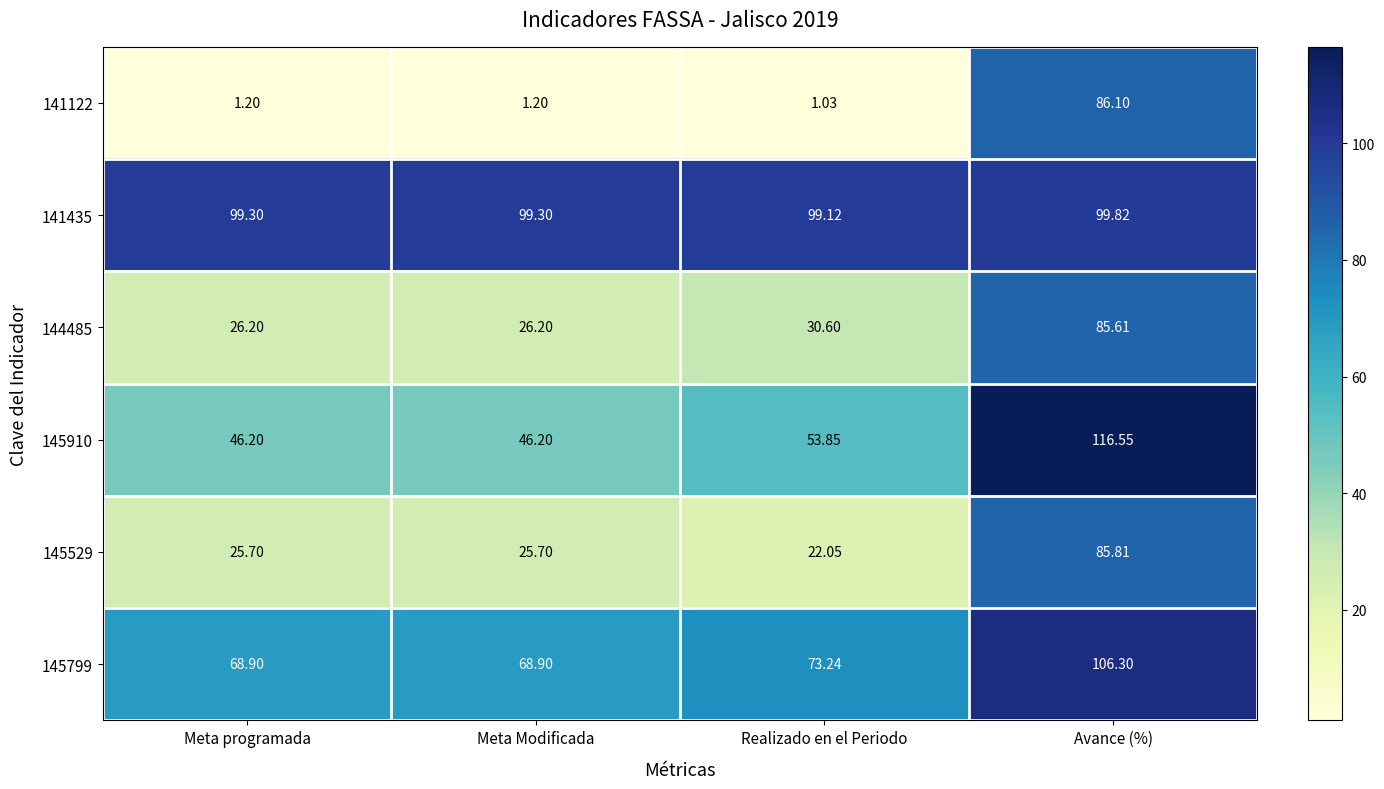

Where is 141435 nearest to the value 99?

Realizado en el Periodo